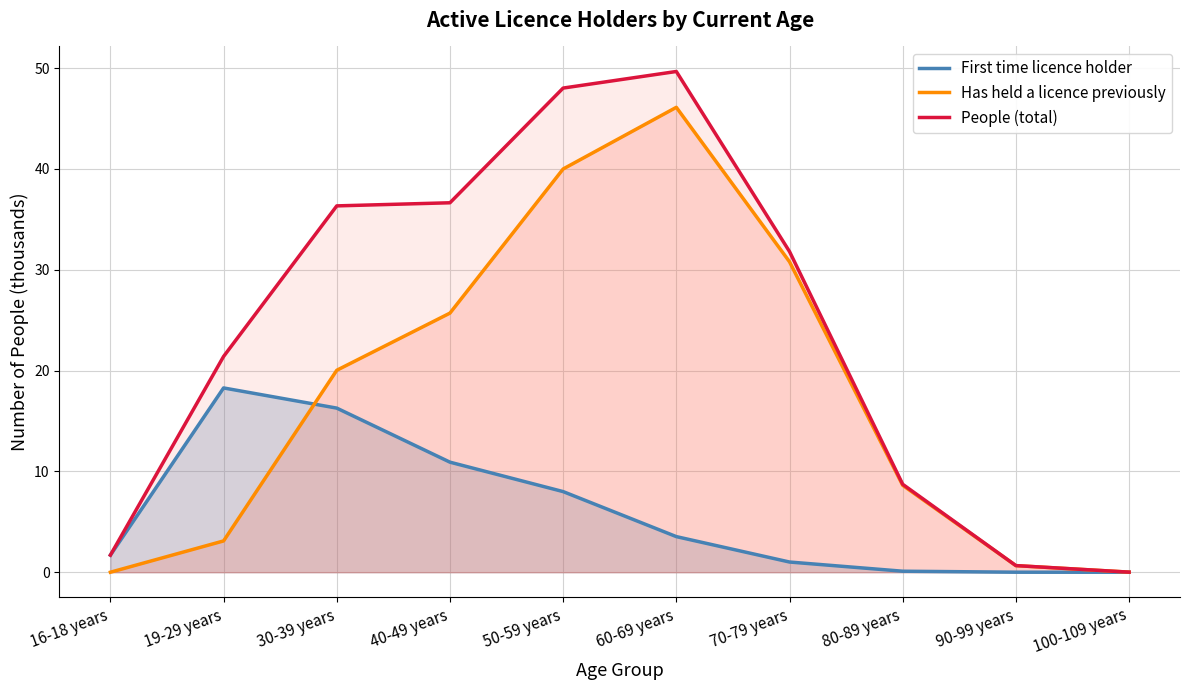

Which category has the highest value in the First time licence holder series?

19-29 years